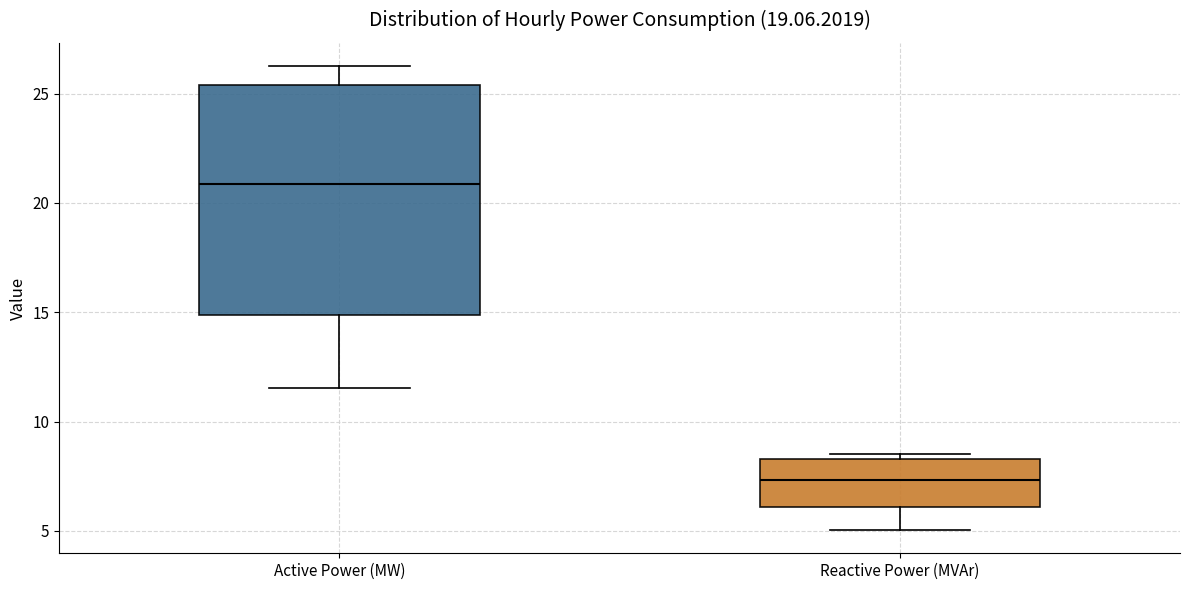

Which box is the tallest, from its lower edge to its upper edge?

Active Power (MW)